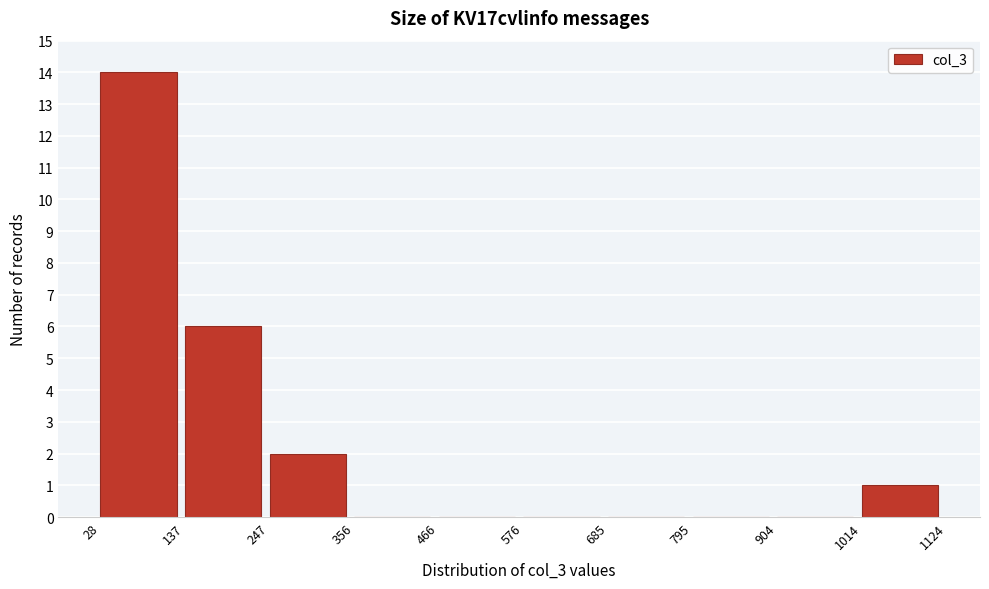

Reading left to right, list every bar in this chart as the range it spans on the x-axis followed by its height. The values are not printed on the chart, so give them approximately, as read against the axis.

28 to 137: 14
137 to 247: 6
247 to 356: 2
356 to 466: 0
466 to 576: 0
576 to 685: 0
685 to 795: 0
795 to 904: 0
904 to 1014: 0
1014 to 1124: 1